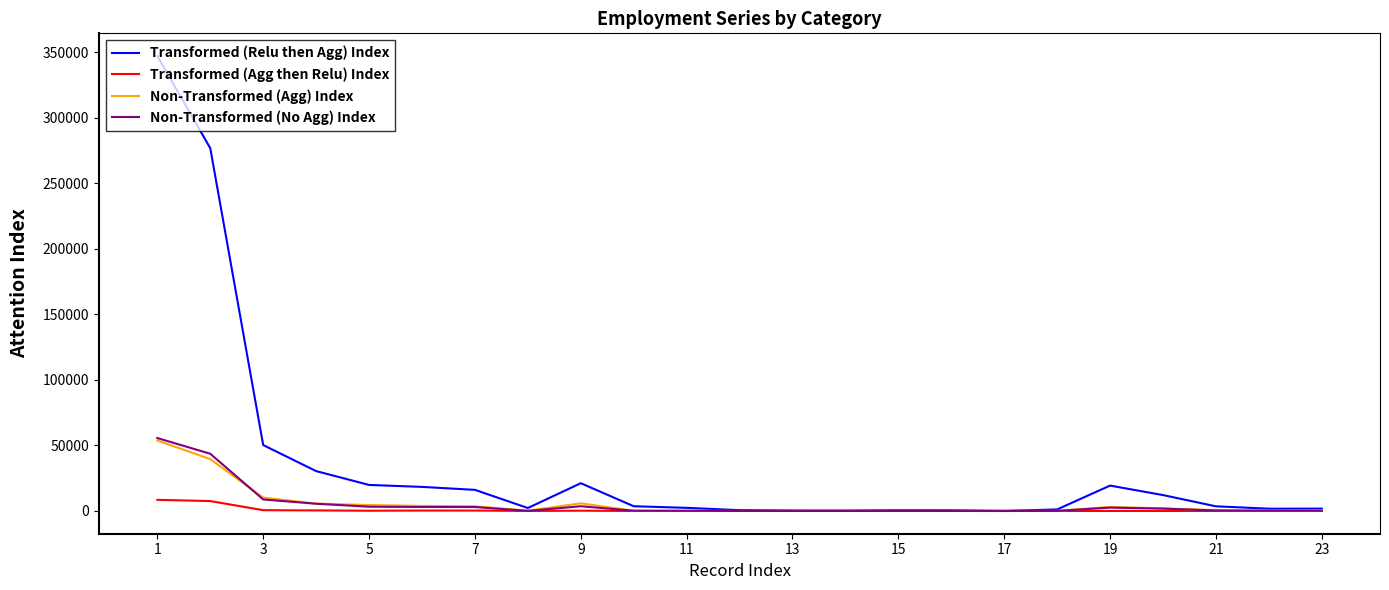

What is the difference between the maximum and second lowest values in the Transformed (Relu then Agg) Index series?

346798